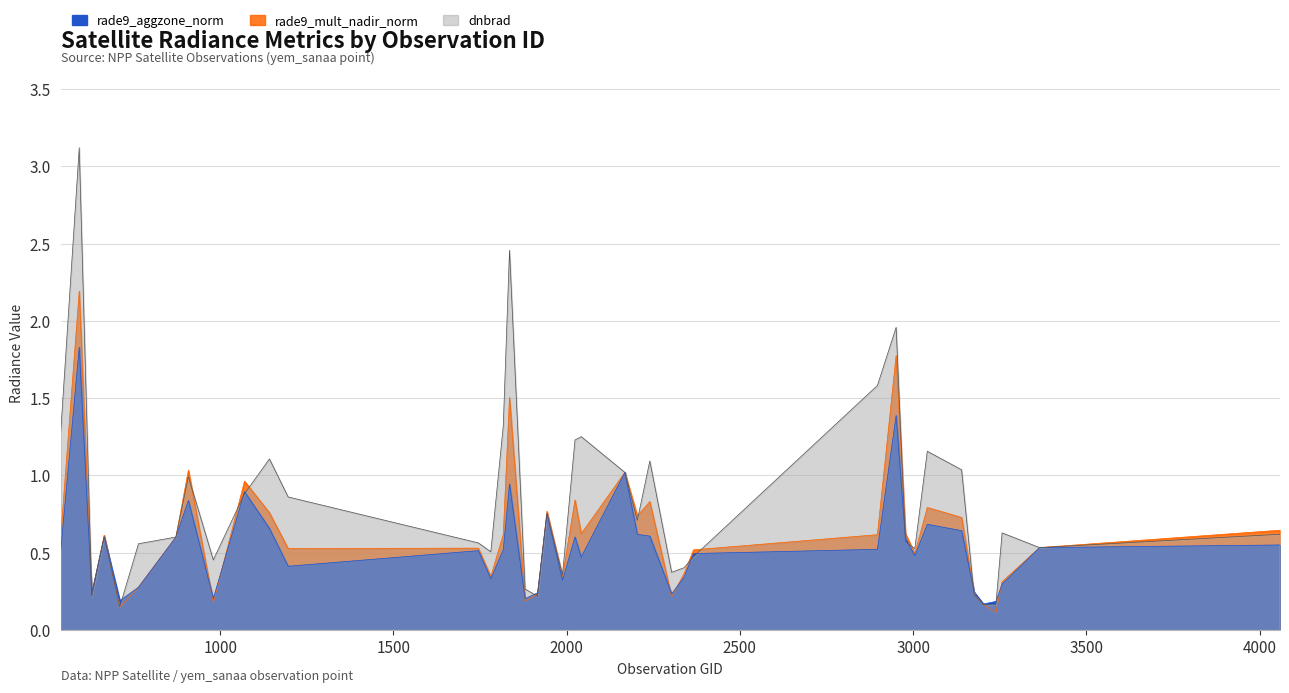

How many interior local valleys does the dnbrad series have?

11